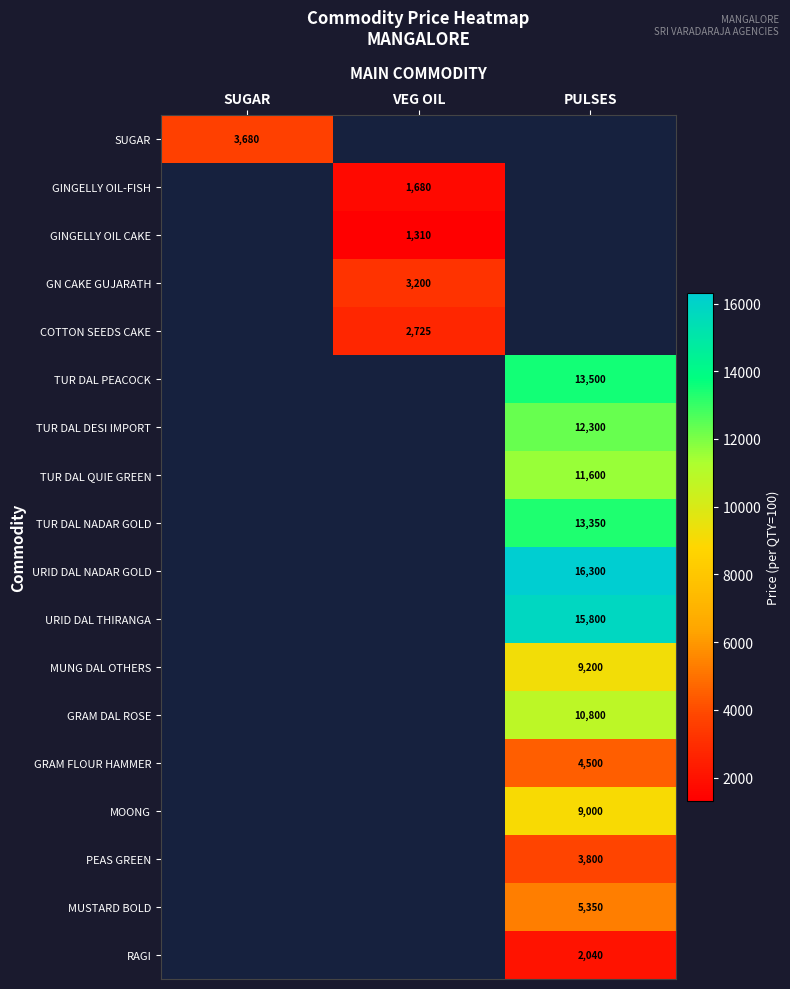

True or false: URID DAL NADAR GOLD has a value of 16300 at PULSES.

True